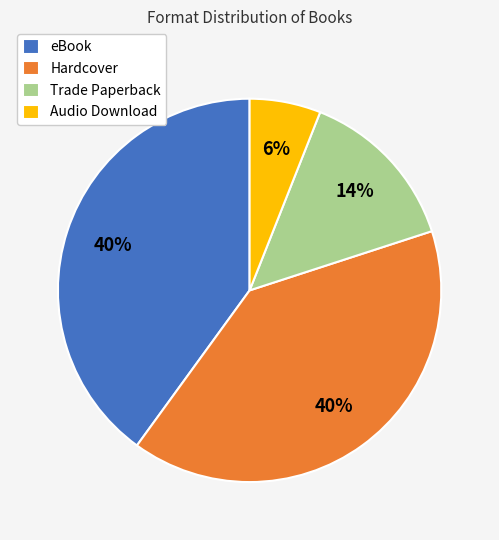

Count the number of slices in the pie.

4